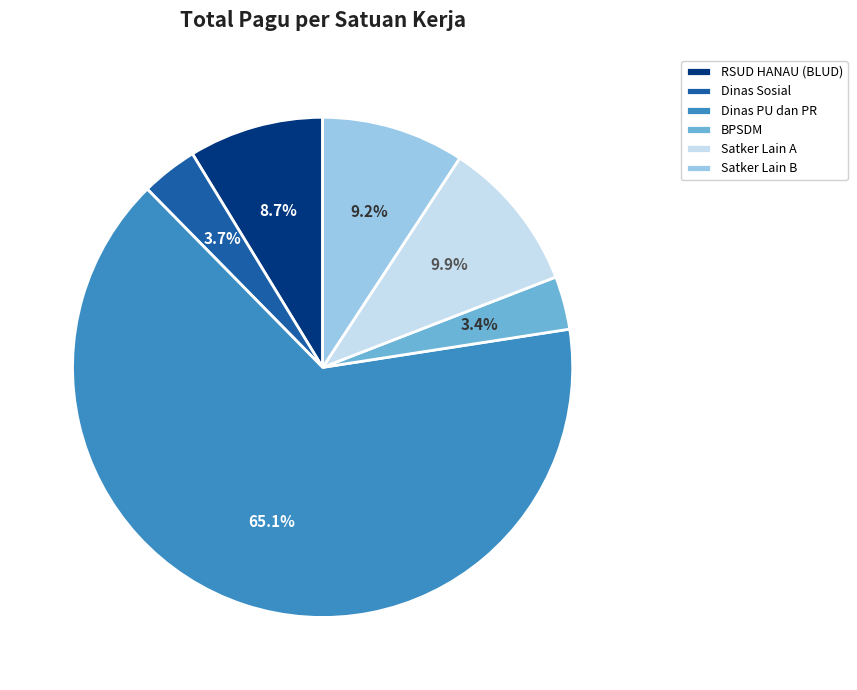

What percentage do Satker Lain A and Satker Lain B together represent?

19.1%